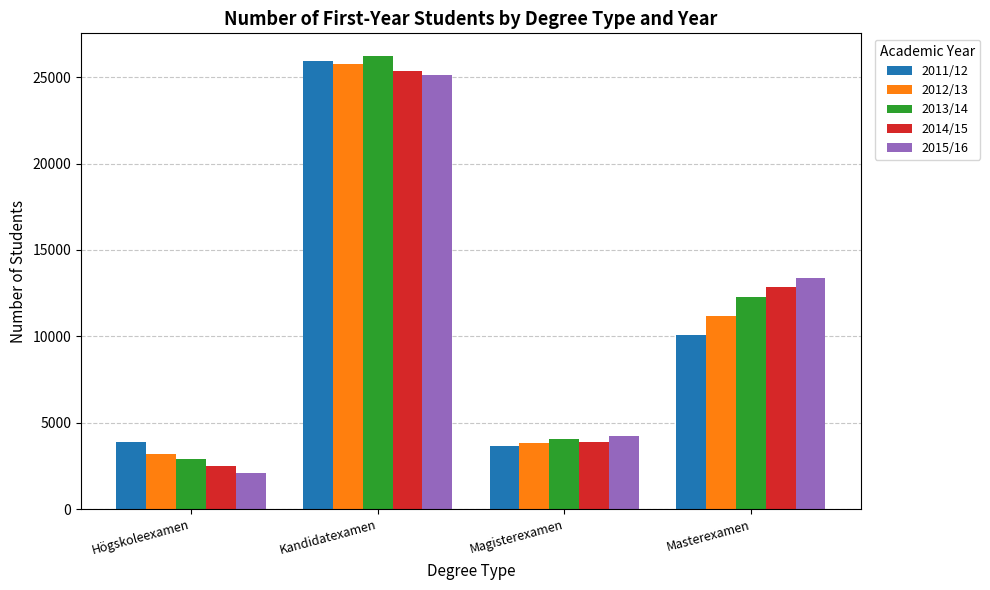

Reading left to right, extract all data points from this chart.

2011/12: Högskoleexamen=3891	Kandidatexamen=25915	Magisterexamen=3672	Masterexamen=10050
2012/13: Högskoleexamen=3197	Kandidatexamen=25769	Magisterexamen=3828	Masterexamen=11149
2013/14: Högskoleexamen=2907	Kandidatexamen=26221	Magisterexamen=4040	Masterexamen=12284
2014/15: Högskoleexamen=2506	Kandidatexamen=25344	Magisterexamen=3866	Masterexamen=12835
2015/16: Högskoleexamen=2065	Kandidatexamen=25097	Magisterexamen=4262	Masterexamen=13404